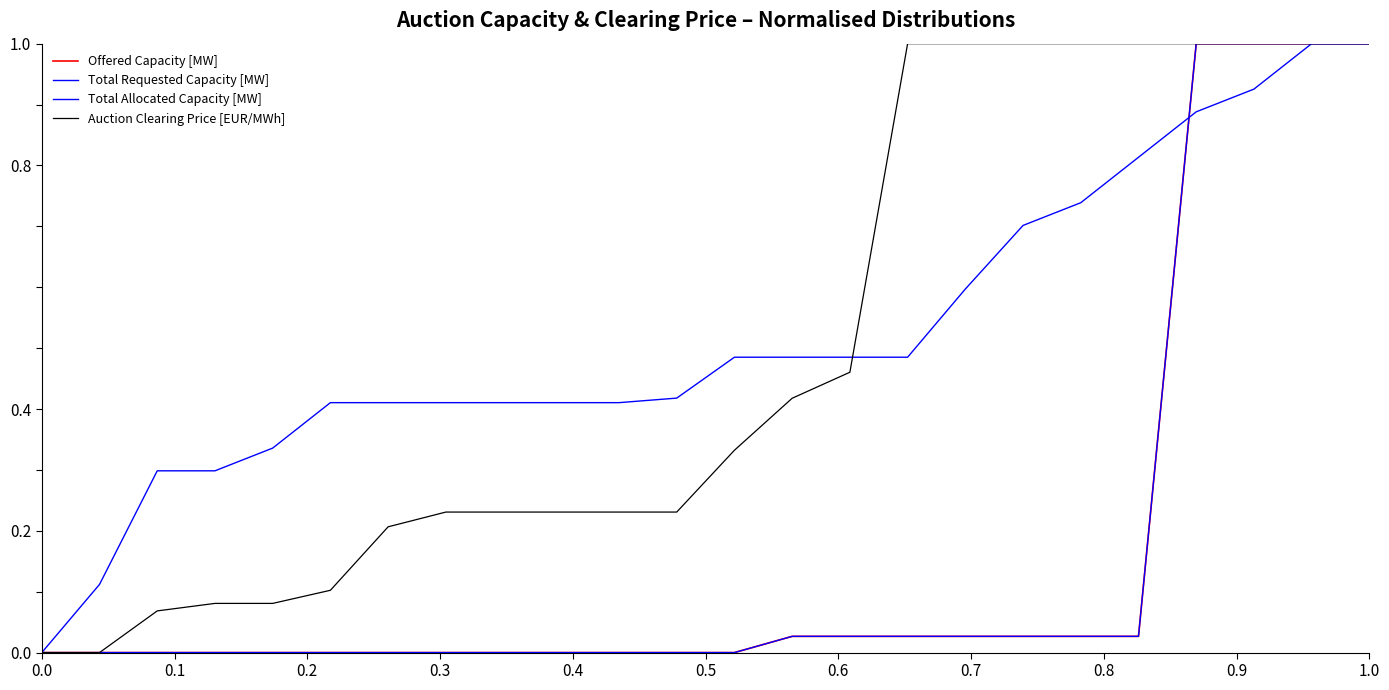

True or false: Offered Capacity [MW] and Total Requested Capacity [MW] intersect in this chart.

True